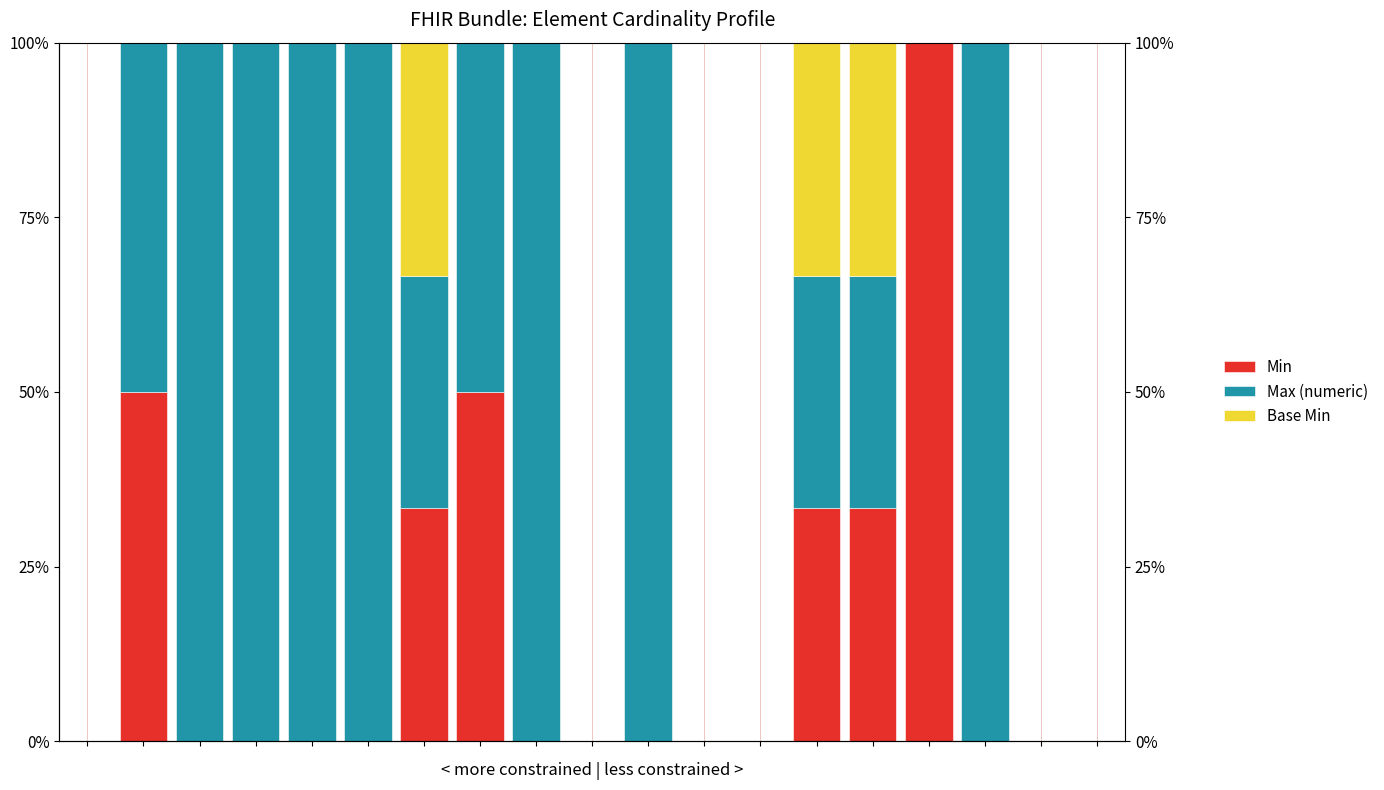

Reading left to right, transcribe all the data shown in this chart.

Min: 0.0	50.0	0.0	0.0	0.0	0.0	33.3	50.0	0.0	0.0	0.0	0.0	0.0	33.3	33.3	100.0	0.0	0.0	0.0
Max (numeric): 0.0	50.0	100.0	100.0	100.0	100.0	33.3	50.0	100.0	0.0	100.0	0.0	0.0	33.3	33.3	0.0	100.0	0.0	0.0
Base Min: 0.0	0.0	0.0	0.0	0.0	0.0	33.3	0.0	0.0	0.0	0.0	0.0	0.0	33.3	33.3	0.0	0.0	0.0	0.0